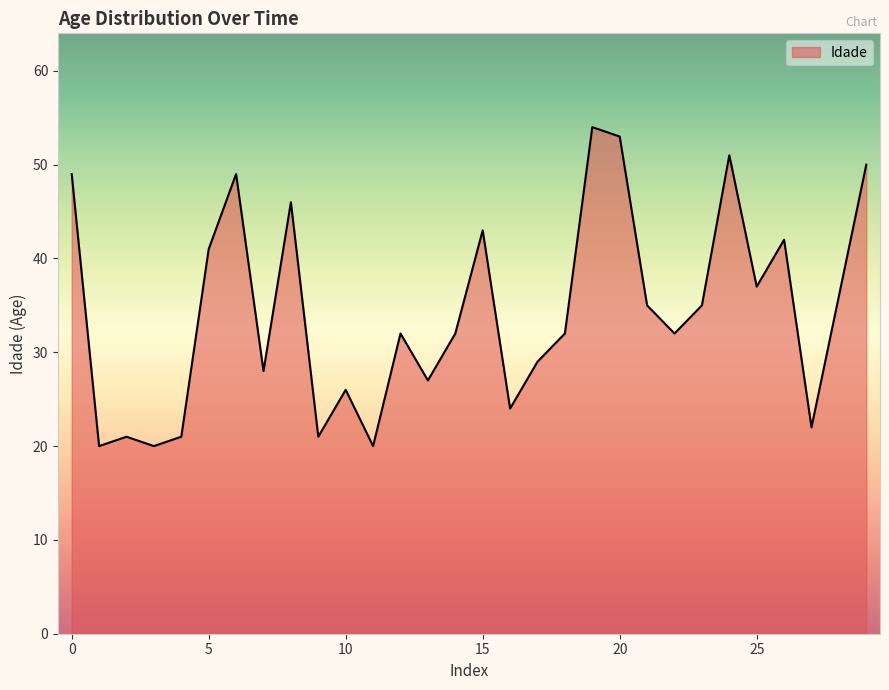

What is the difference between the maximum and minimum values?

34